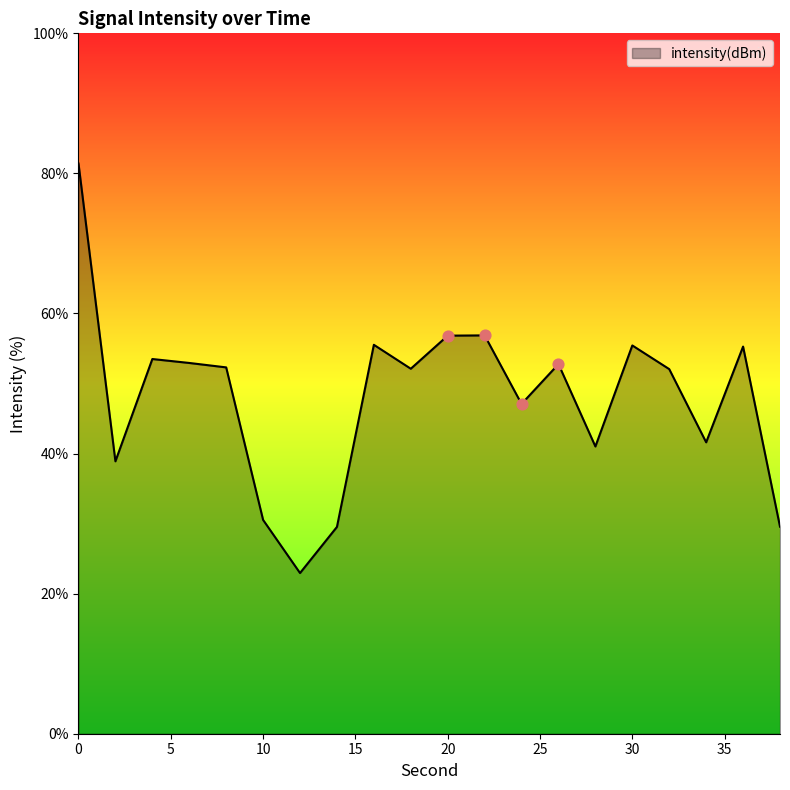

What is the difference between the maximum and minimum values?

58.5